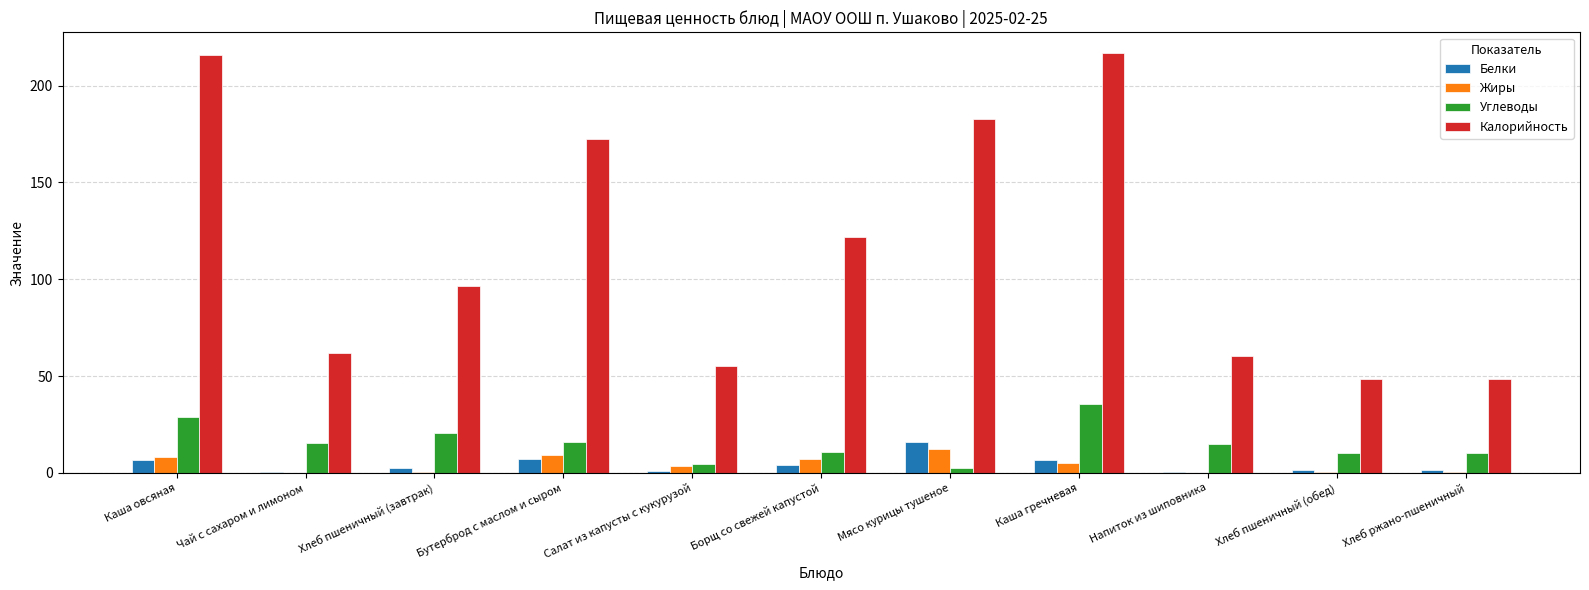

The Белки series shows 9.0 at Мясо курицы тушеное. True or false?

False